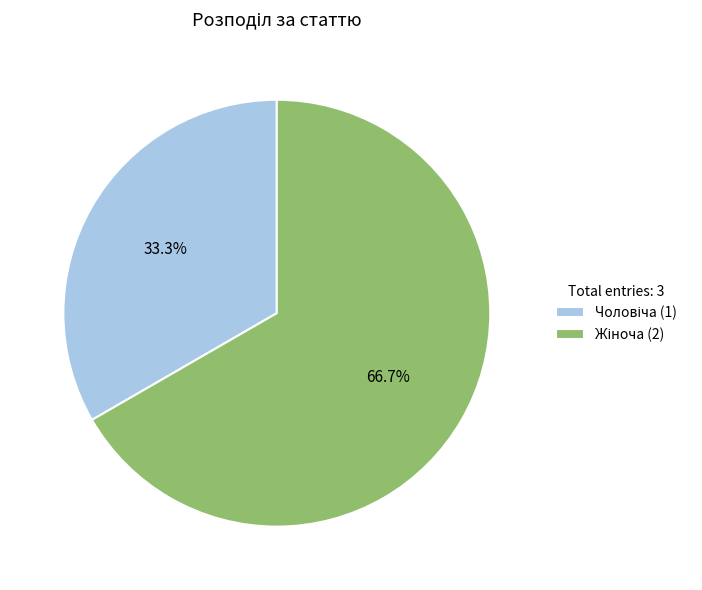

Is there any slice that represents more than half of the pie?

Yes